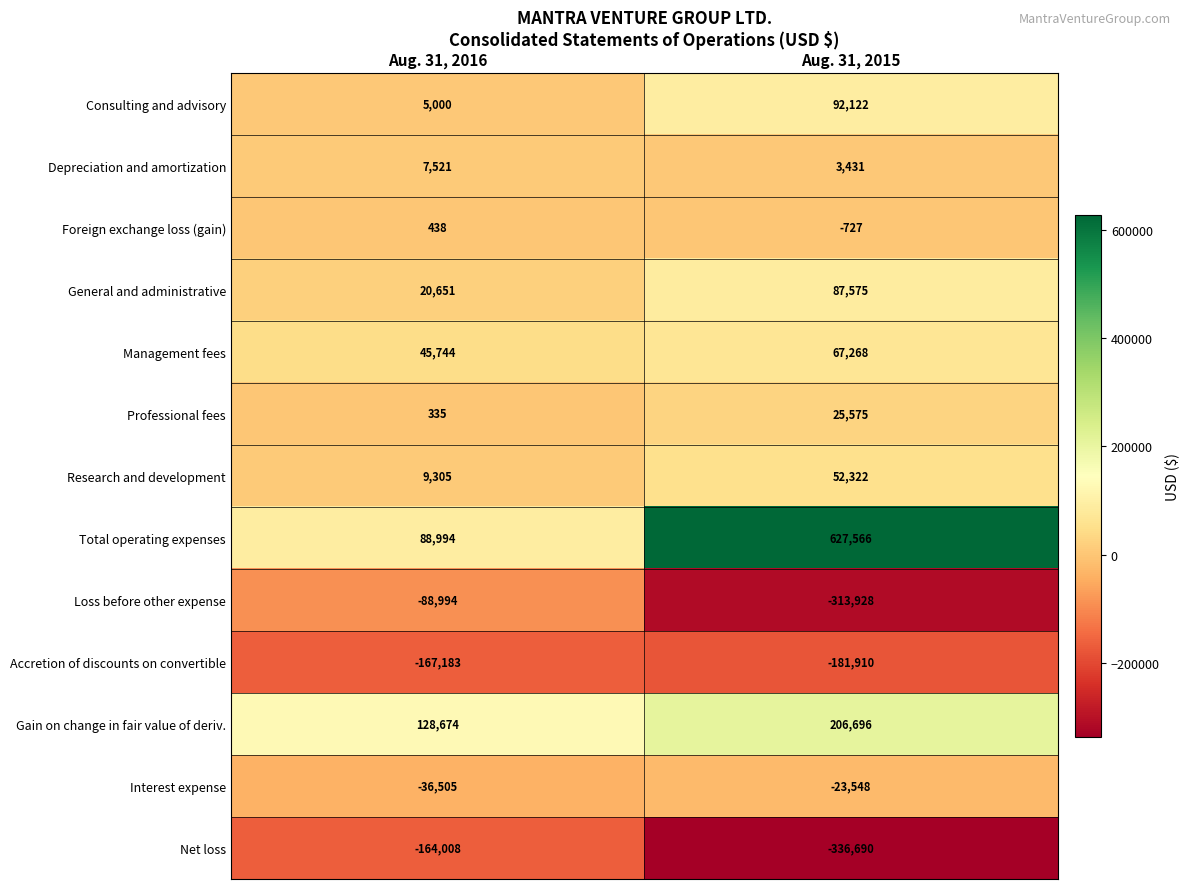

Where is Accretion of discounts on convertible nearest to the value -174546?

Aug. 31, 2016